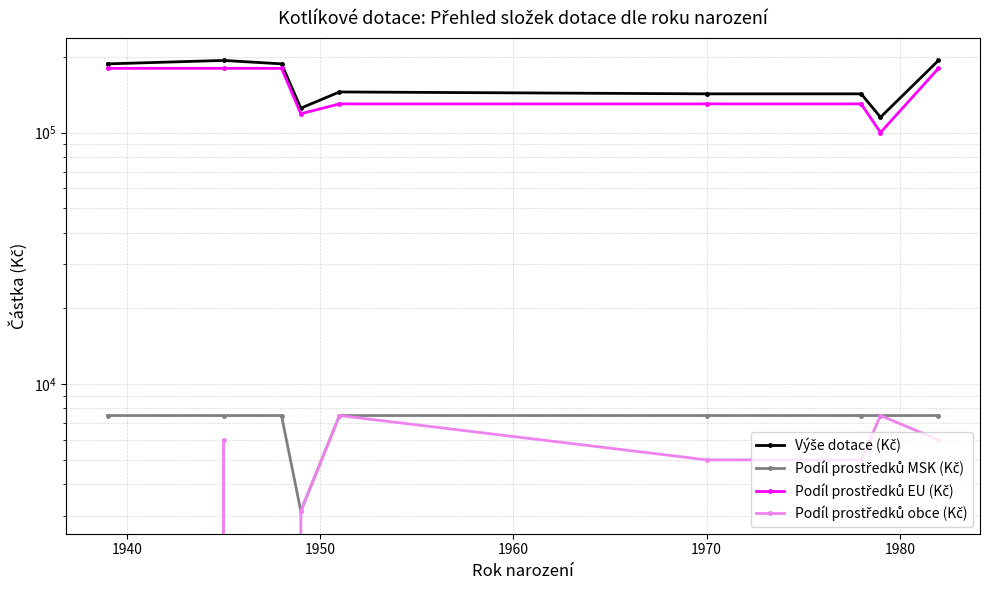

Reading left to right, list all the values displayed in this chart.

Výše dotace (Kč): 187500	193500	187500	125000	145000	142500	142500	115000	193500
Podíl prostředků MSK (Kč): 7500	7500	7500	3125	7500	7500	7500	7500	7500
Podíl prostředků EU (Kč): 180000	180000	180000	118750	130000	130000	130000	100000	180000
Podíl prostředků obce (Kč): 0	6000	0	3125	7500	5000	5000	7500	6000